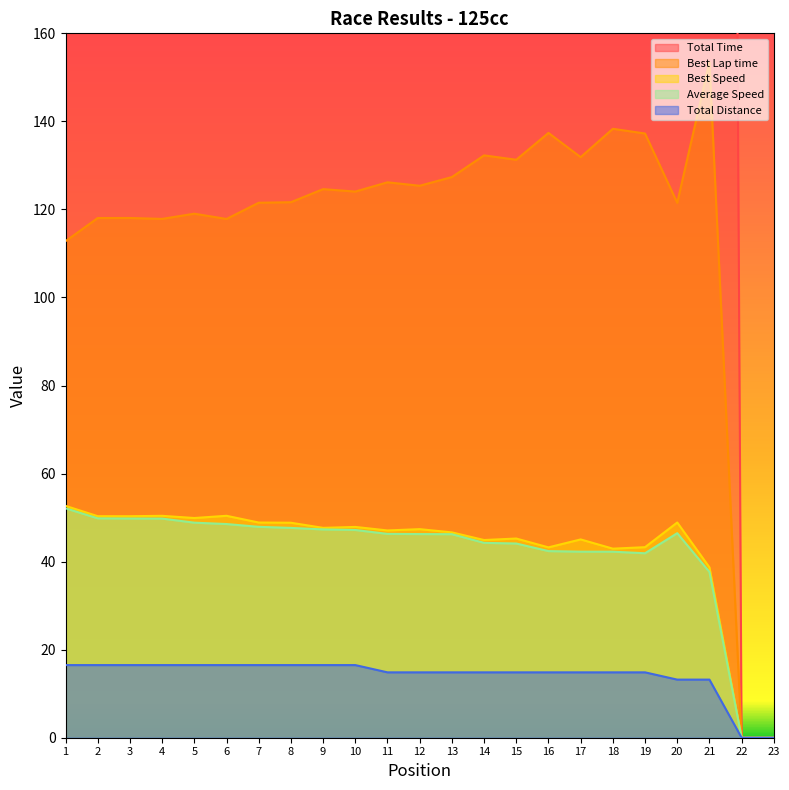

True or false: Total Time has more than 0 points higher than both neighbors.

True